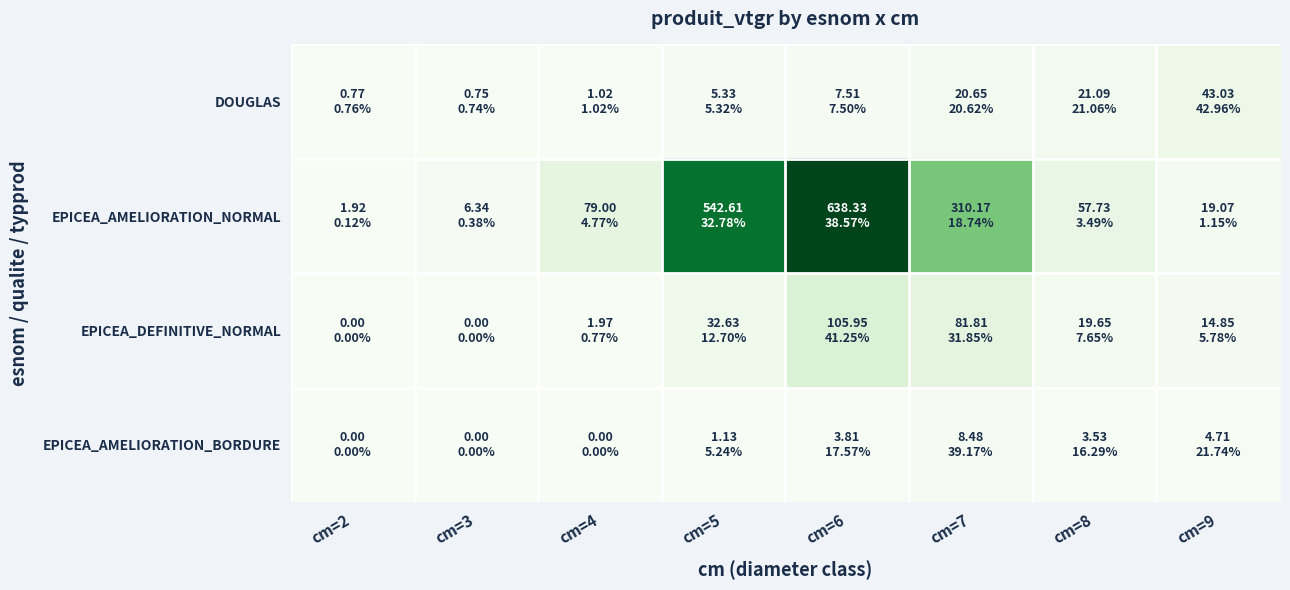

Between cm=5 and cm=6, which is larger?

cm=6